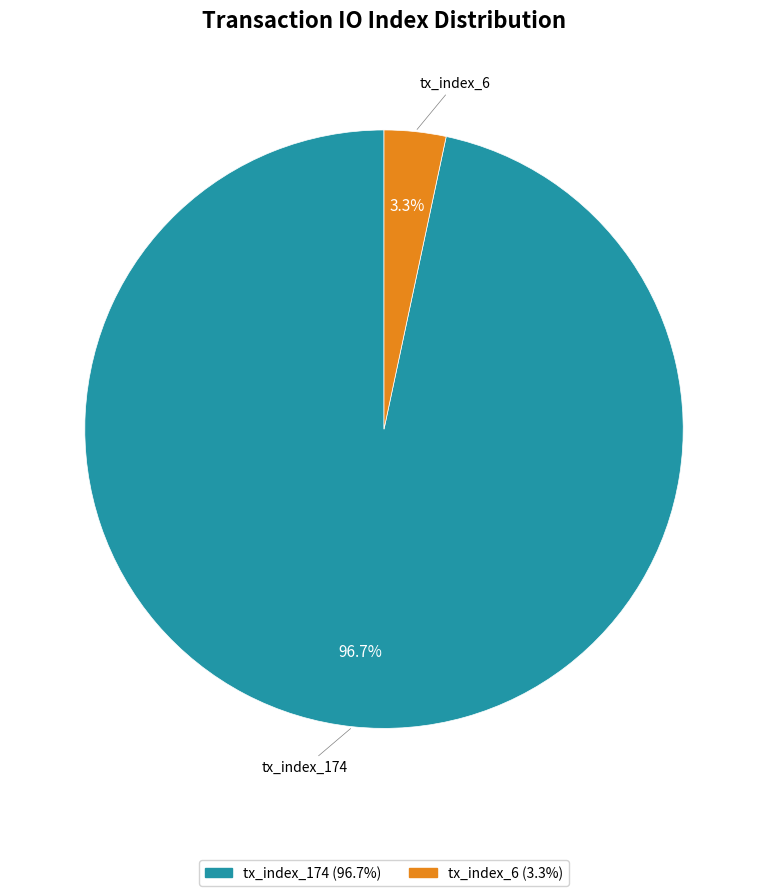

What is the smallest slice in the pie chart?

tx_index_6